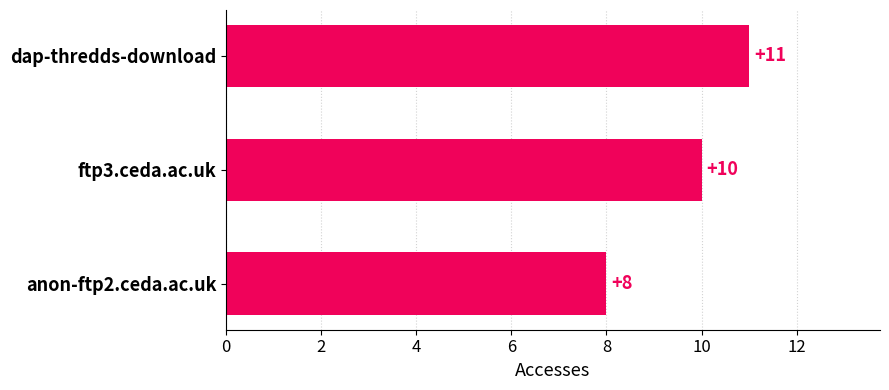

Are the bars grouped side by side (vs. stacked)?

No